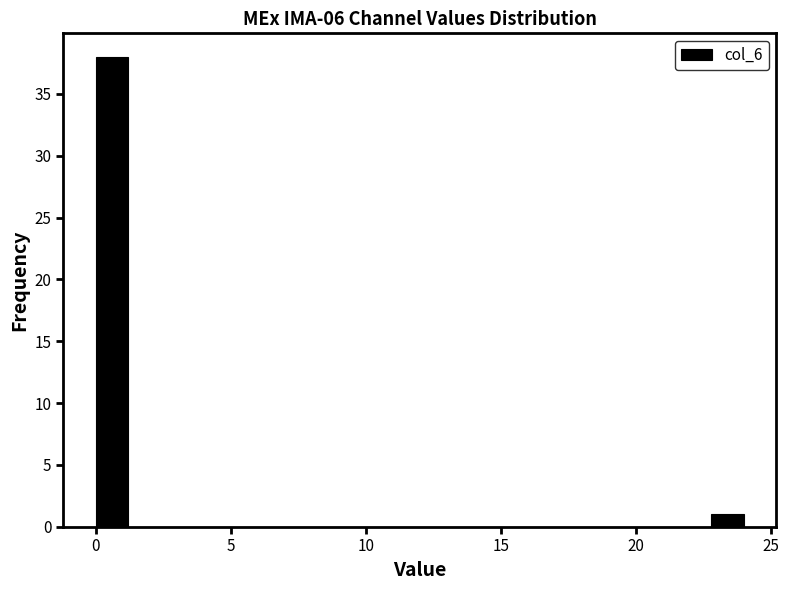

Read against the x-axis, roughly where is the centre of the tallest bar?

0.5